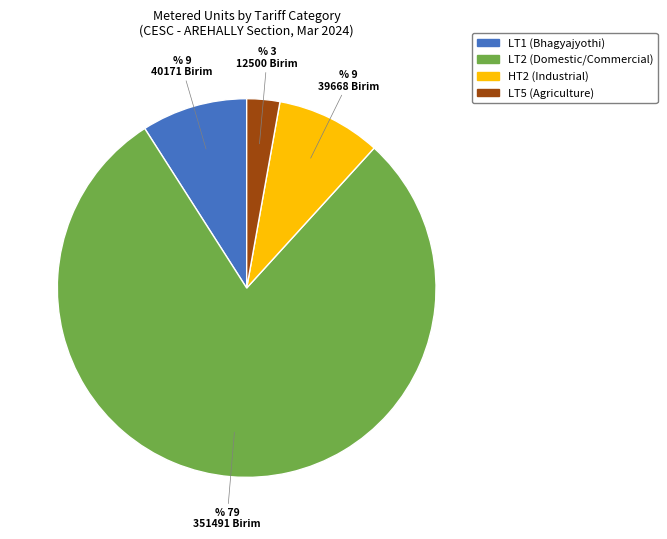

Is there a majority slice in this chart?

Yes